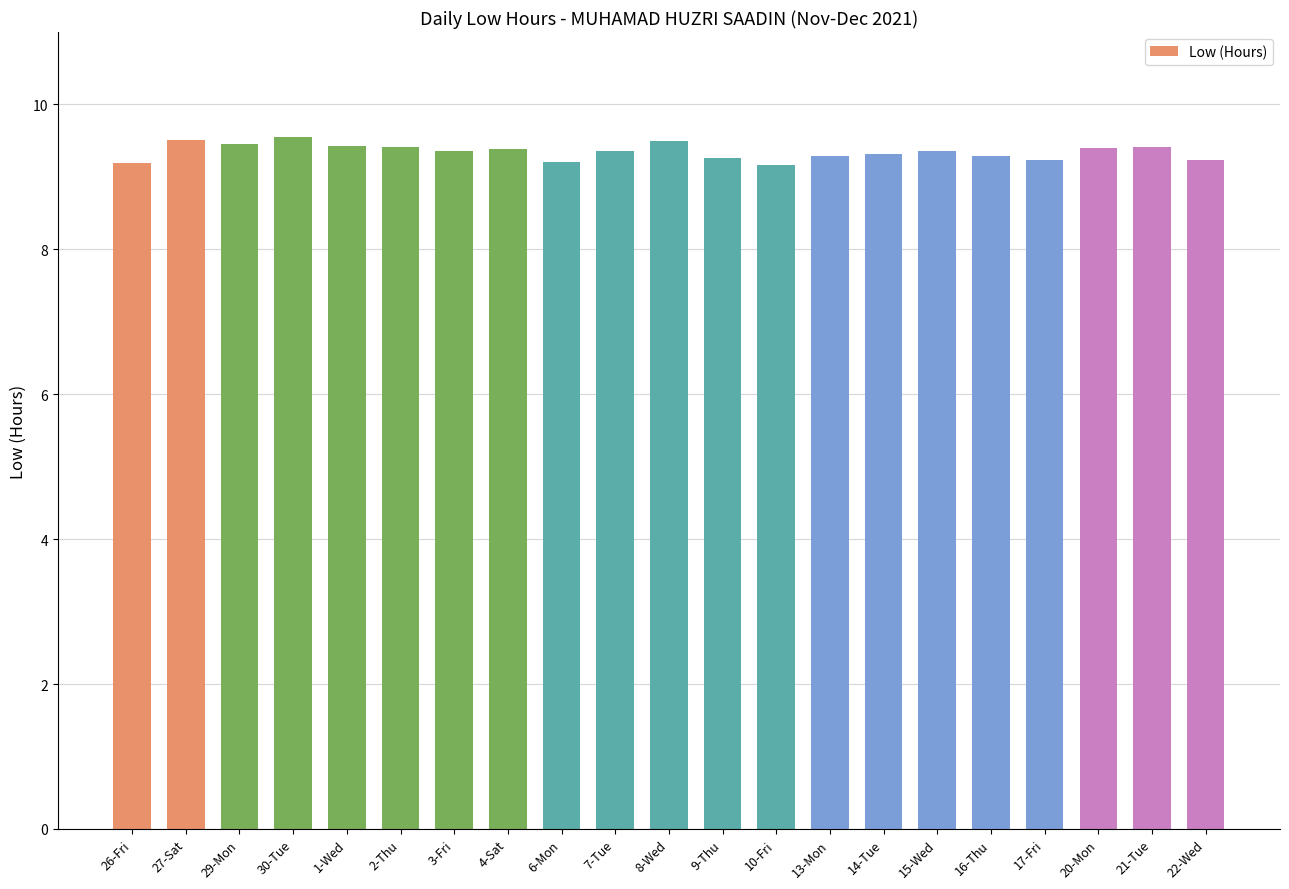

What is the difference between the maximum and minimum values?

0.4